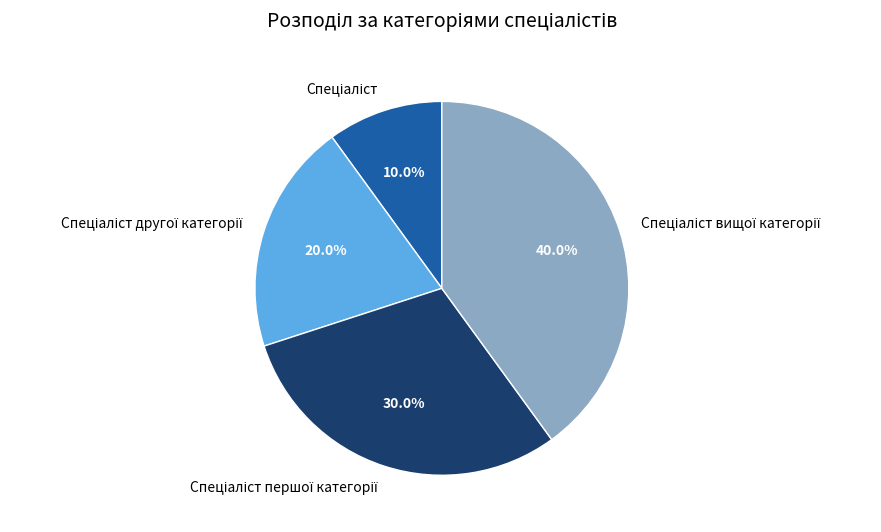

Is there any slice that represents more than half of the pie?

No